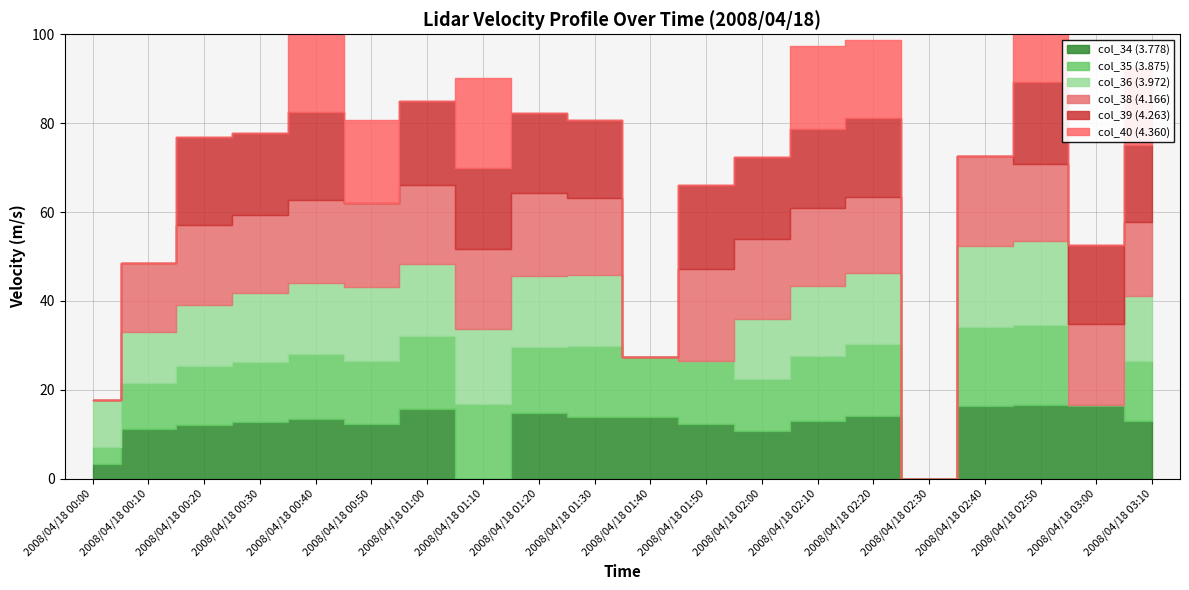

List the series in order of their peak value, lowest first.

col_34 (3.778), col_35 (3.875), col_36 (3.972), col_38 (4.166), col_39 (4.263), col_40 (4.360)